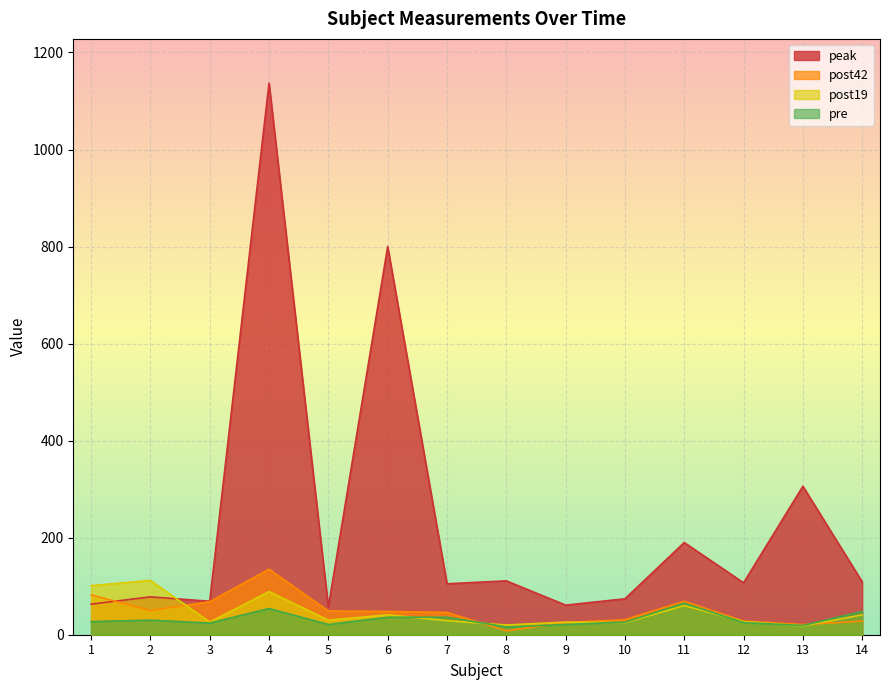

What is the difference between the second highest and second lowest values in the post19 series?

81